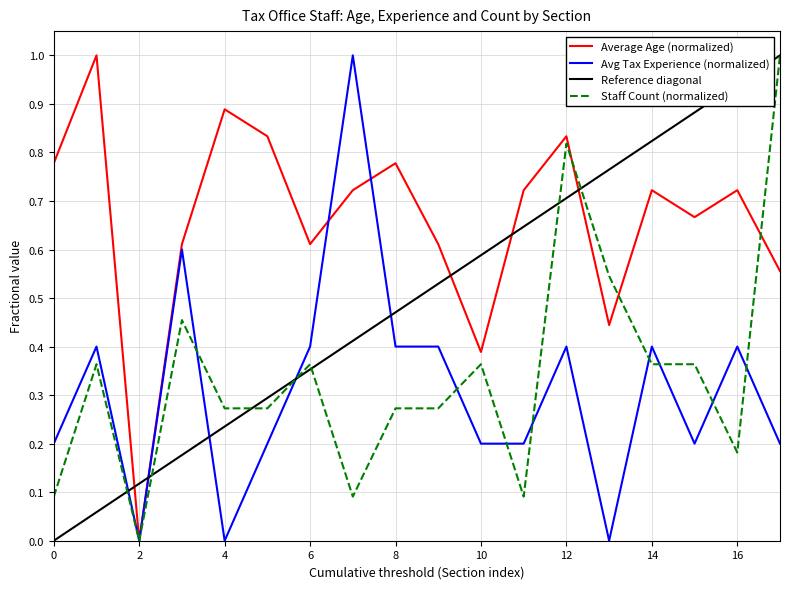

How many Avg Tax Experience (normalized) values are between 0 and 1?

18